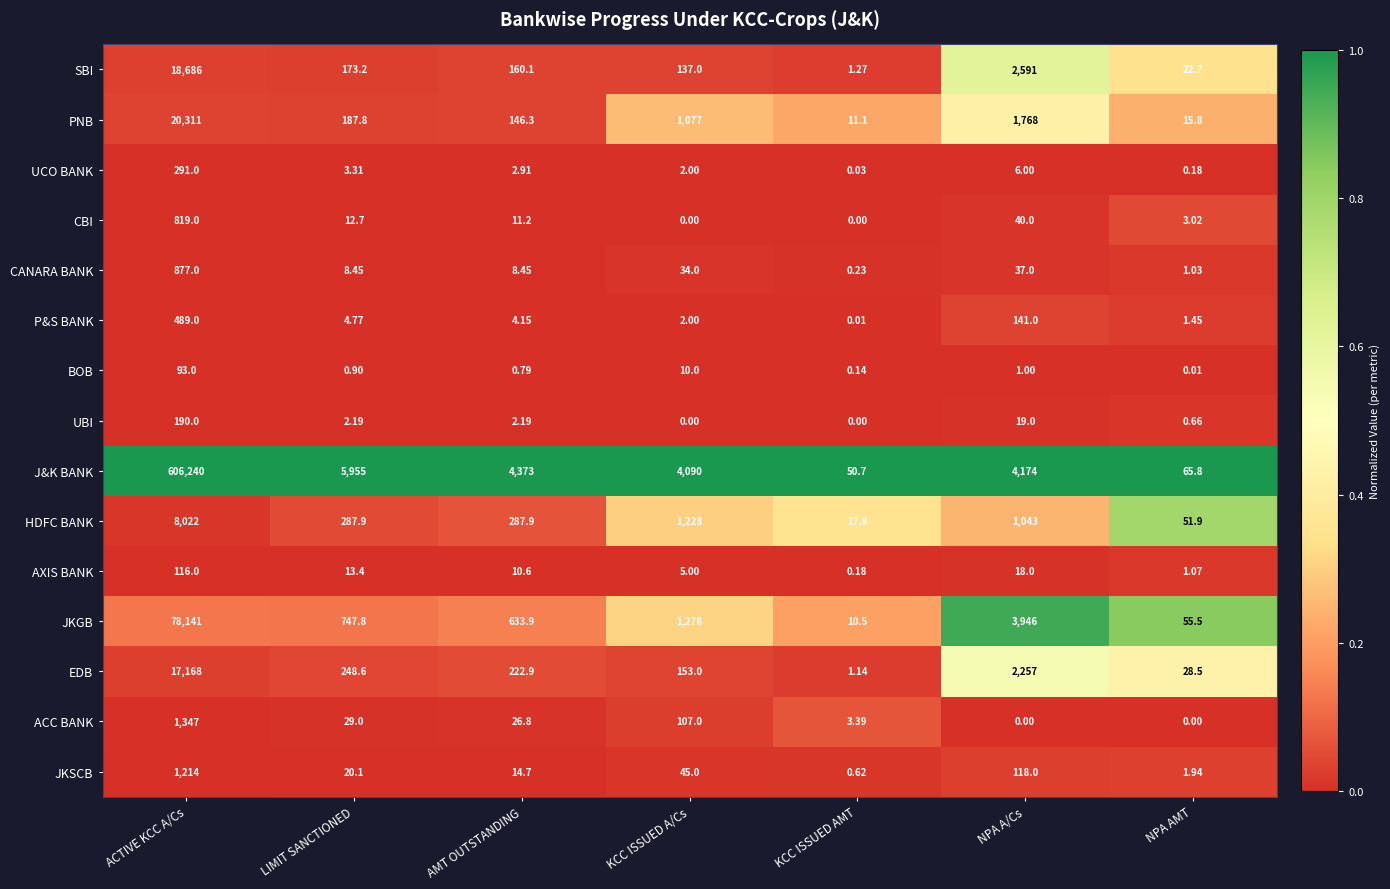

Which series changed the most between ACTIVE KCC A/Cs and KCC ISSUED AMT?

J&K BANK